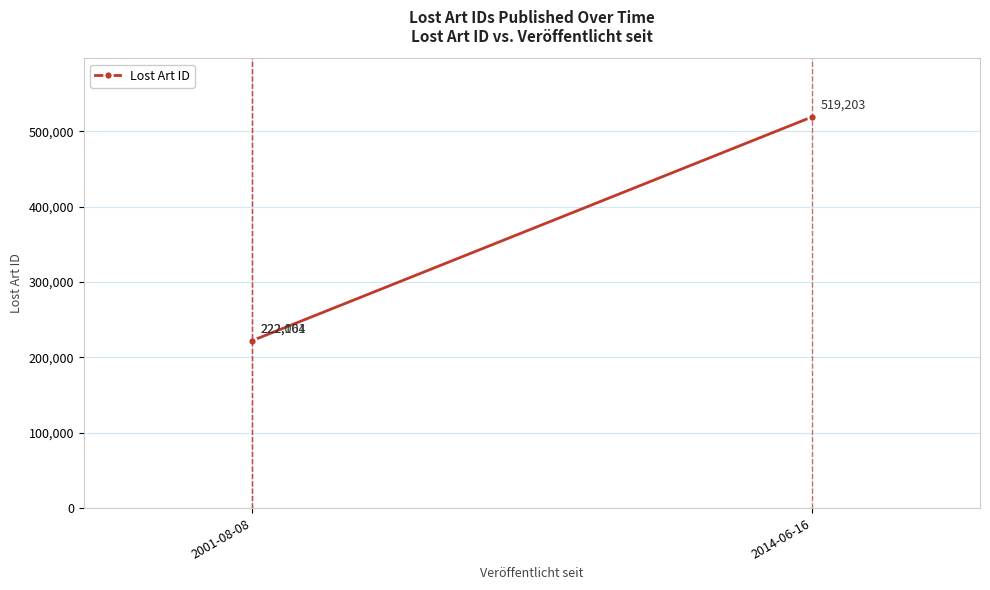

Count the number of data series in this chart.

1